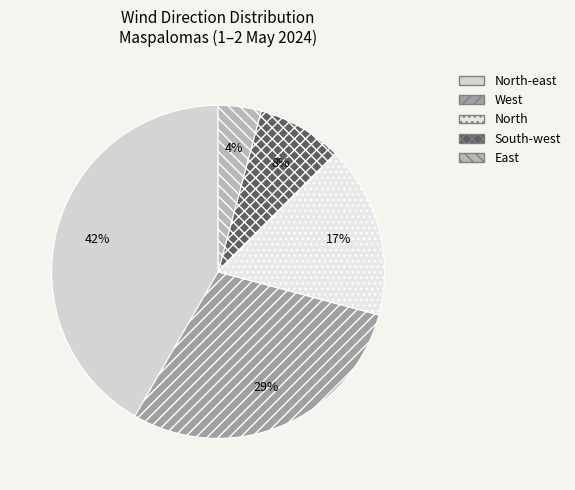

How many segments does this pie chart have?

5